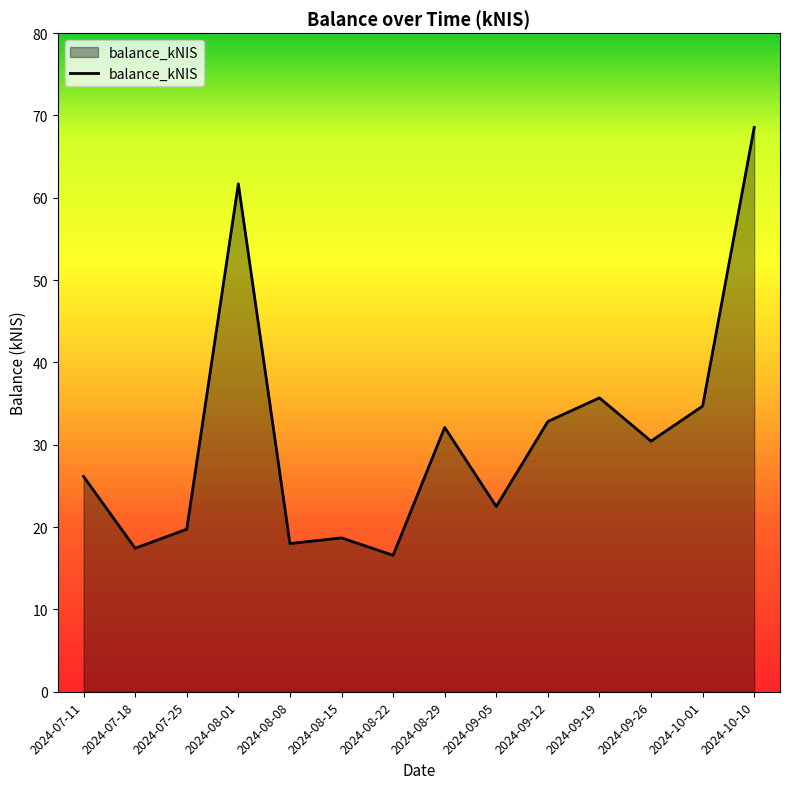

Is it true that the value at 2024-08-01 is 61.7?

True